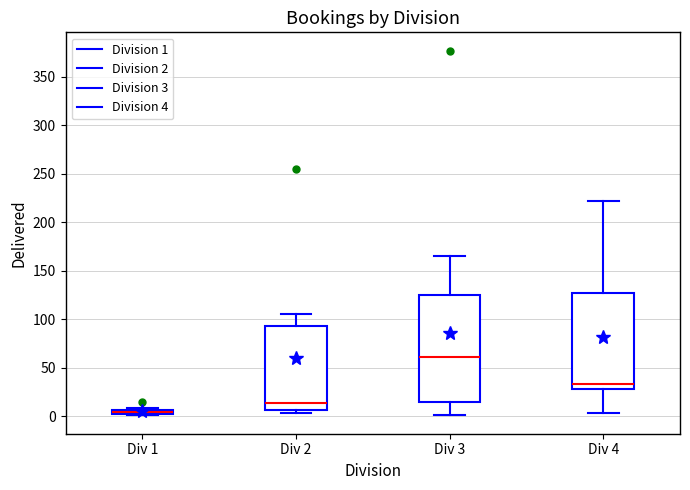

Which box is the tallest, from its lower edge to its upper edge?

Div 3